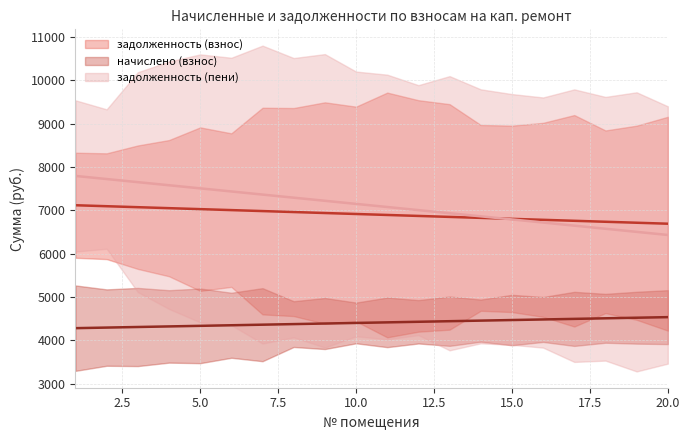

How many lines are shown in the chart?

3